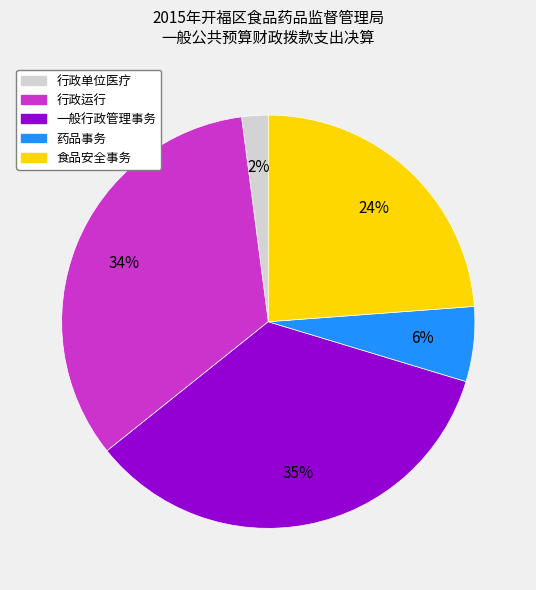

Is the sum of 行政运行 and 药品事务 greater than half?

No